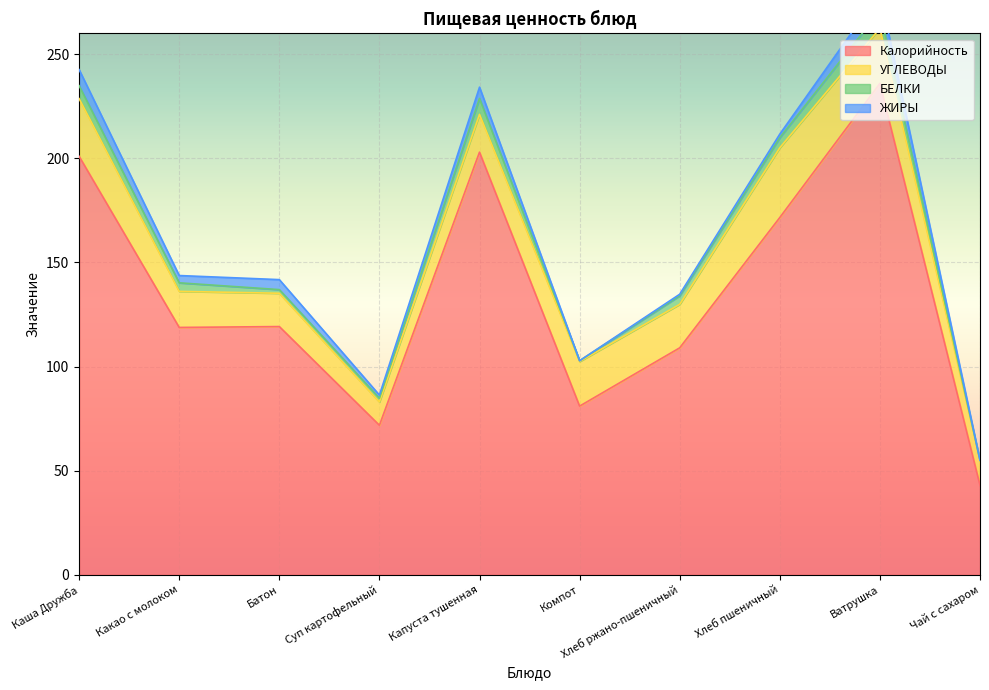

Rank the series by their maximum value, from lowest to highest.

БЕЛКИ, ЖИРЫ, УГЛЕВОДЫ, Калорийность